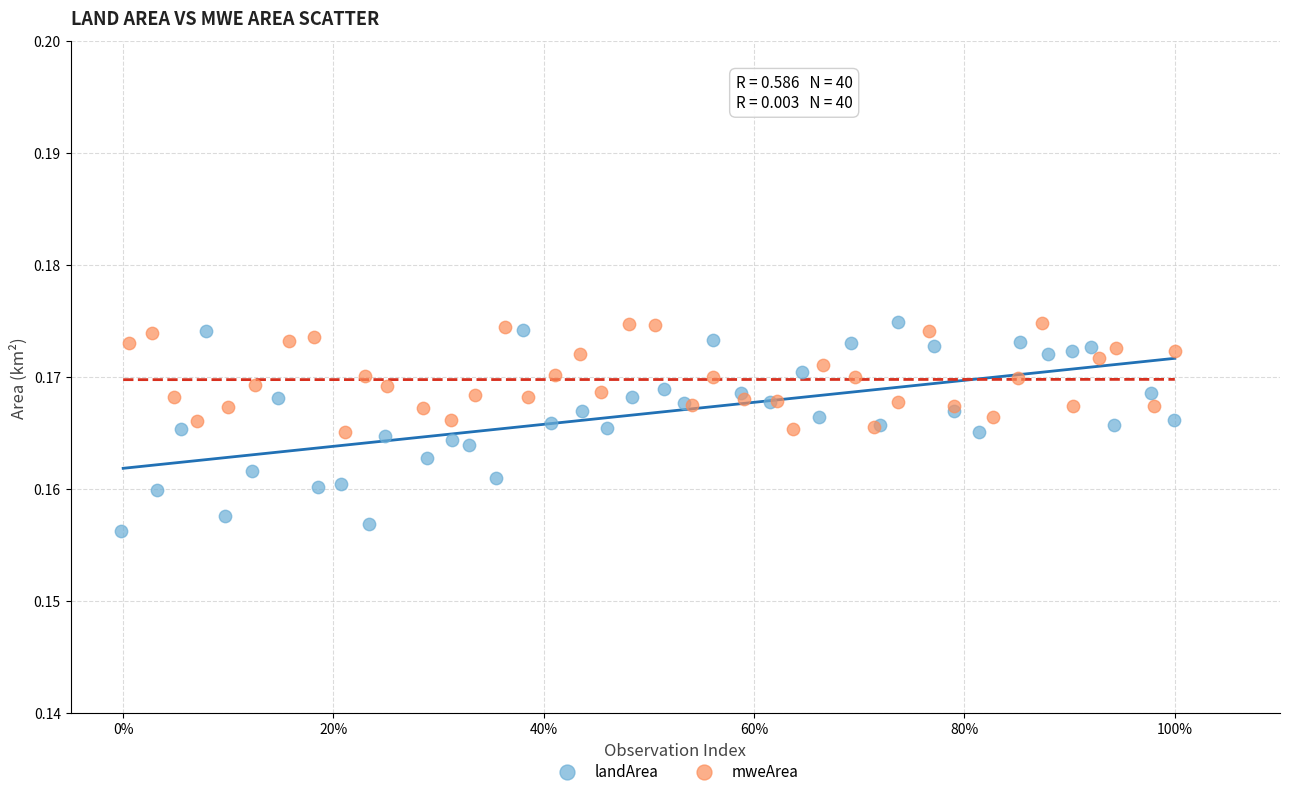

Which series has the widest spread of Y values?

landArea